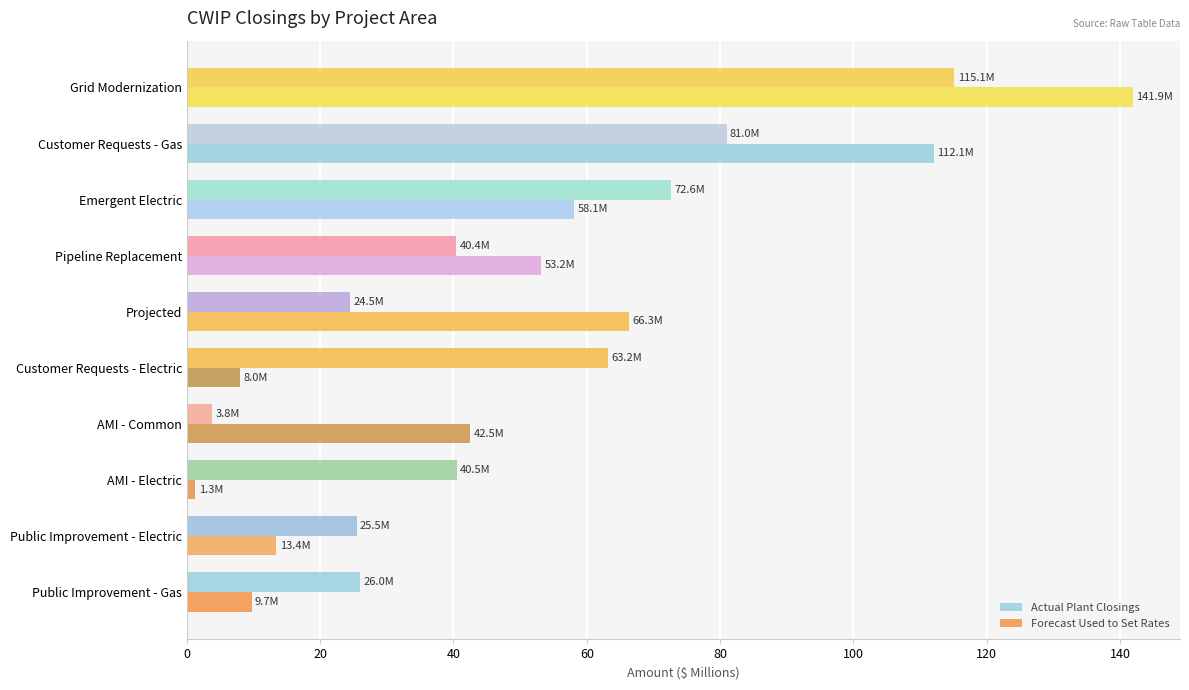

What is the value of the Actual Plant Closings bar at the 1st from the left?

26.0